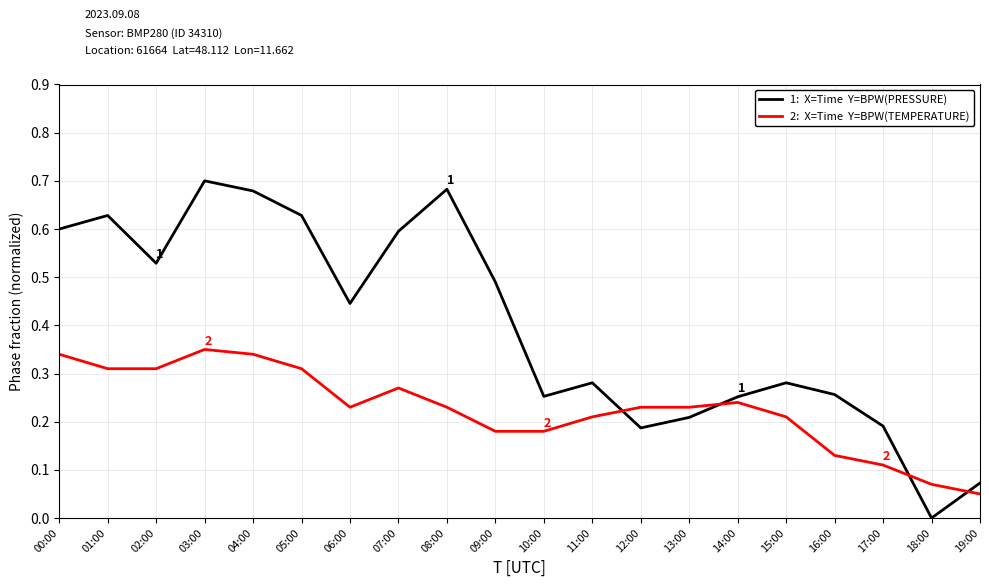

At which category does the chart reach its minimum across all series?

18:00